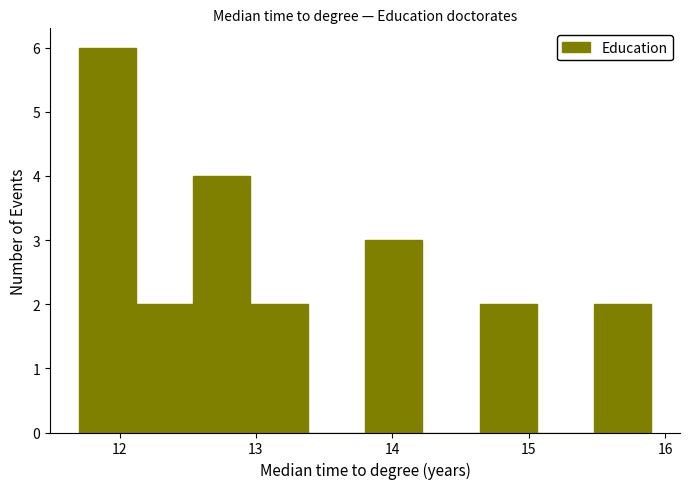

Reading left to right, list every bar in this chart as the range it spans on the x-axis followed by its height. Neither the bar edges nor the heights are printed on the chart, so give them approximately, as read against the axes.

11.70 to 12.12: 6
12.12 to 12.54: 2
12.54 to 12.96: 4
12.96 to 13.38: 2
13.38 to 13.80: 0
13.80 to 14.22: 3
14.22 to 14.64: 0
14.64 to 15.06: 2
15.06 to 15.48: 0
15.48 to 15.90: 2